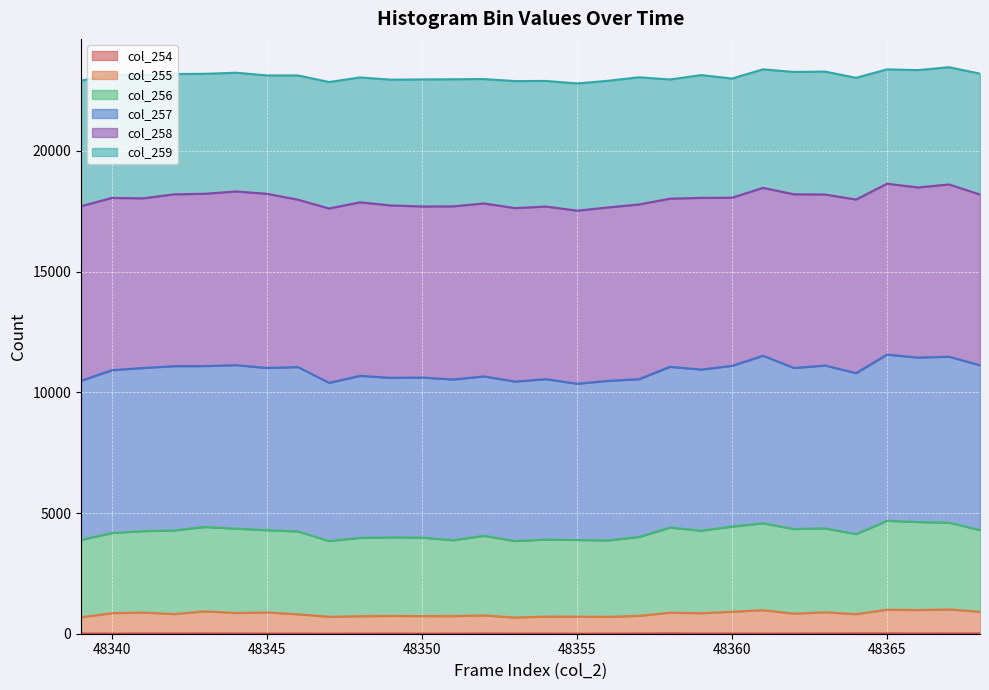

Is the value of col_255 at 48359 greater than the value of col_256 at 48353?

No